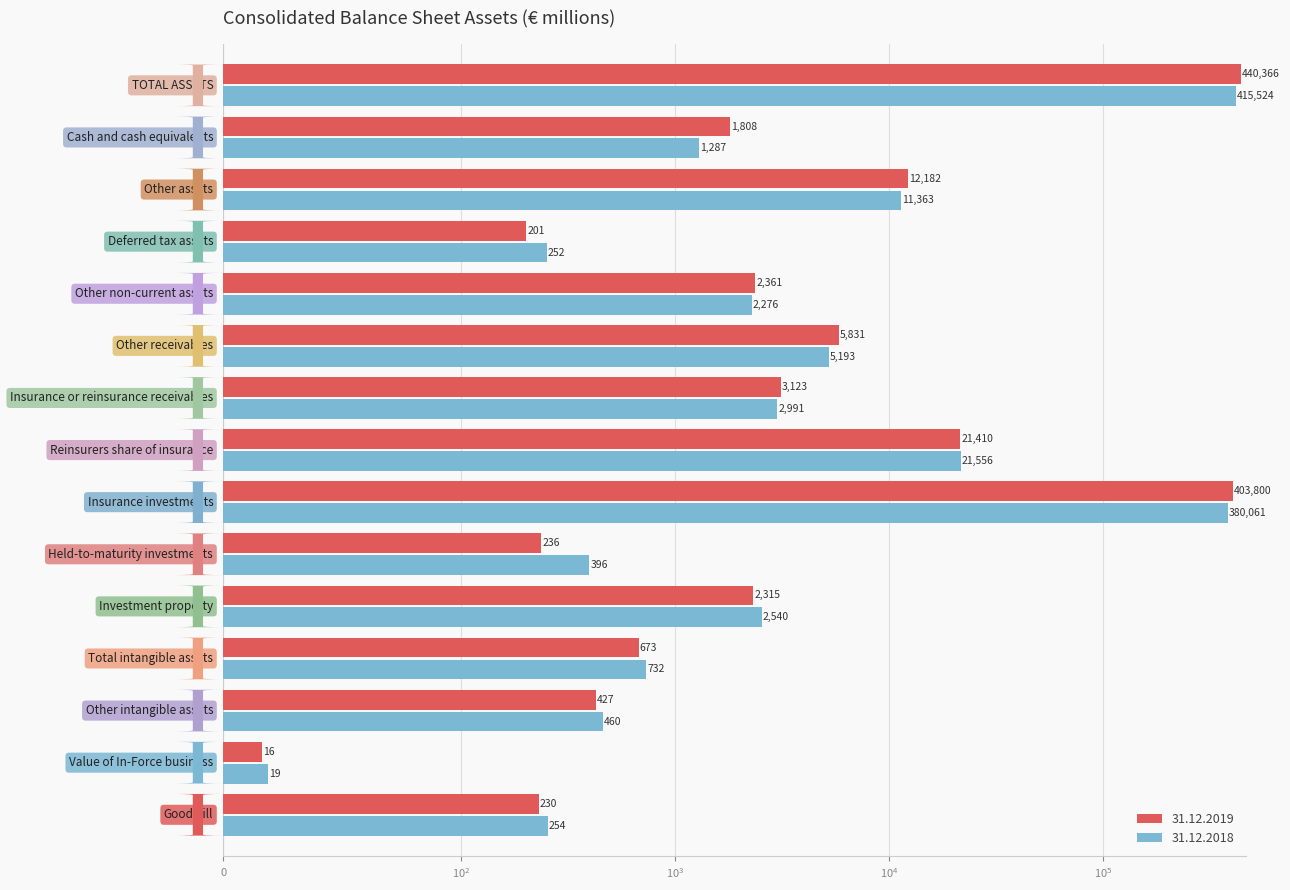

List the series in order of their peak value, lowest first.

31.12.2018, 31.12.2019